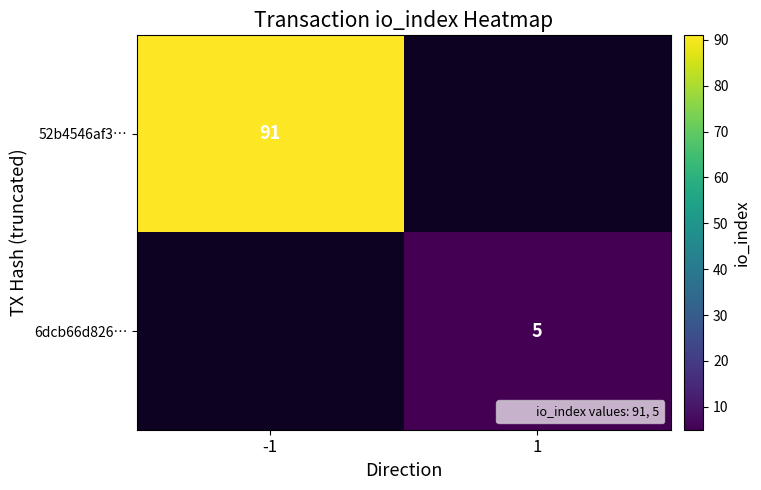

How many distinct data groups are displayed?

2